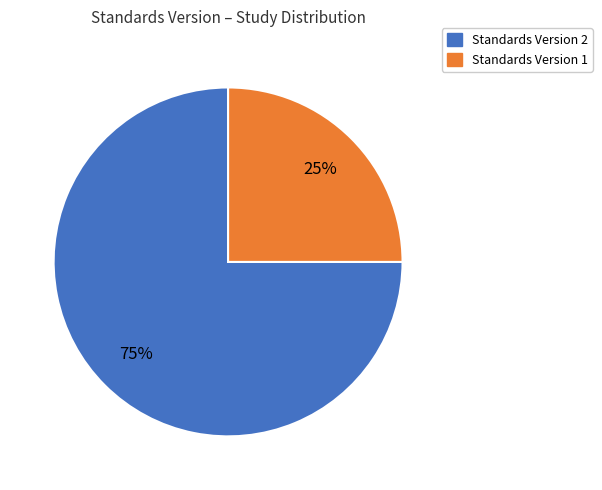

To the nearest percent, what is the average slice percentage?

50%